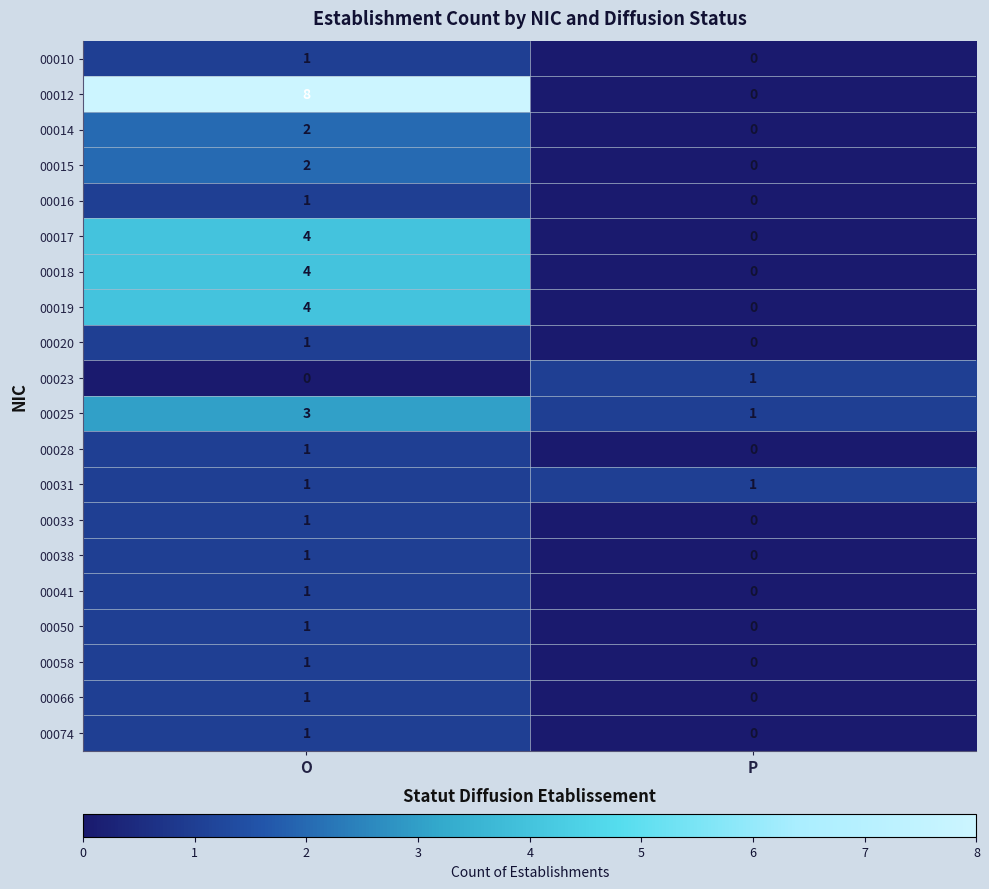

What is the greatest value displayed?

8